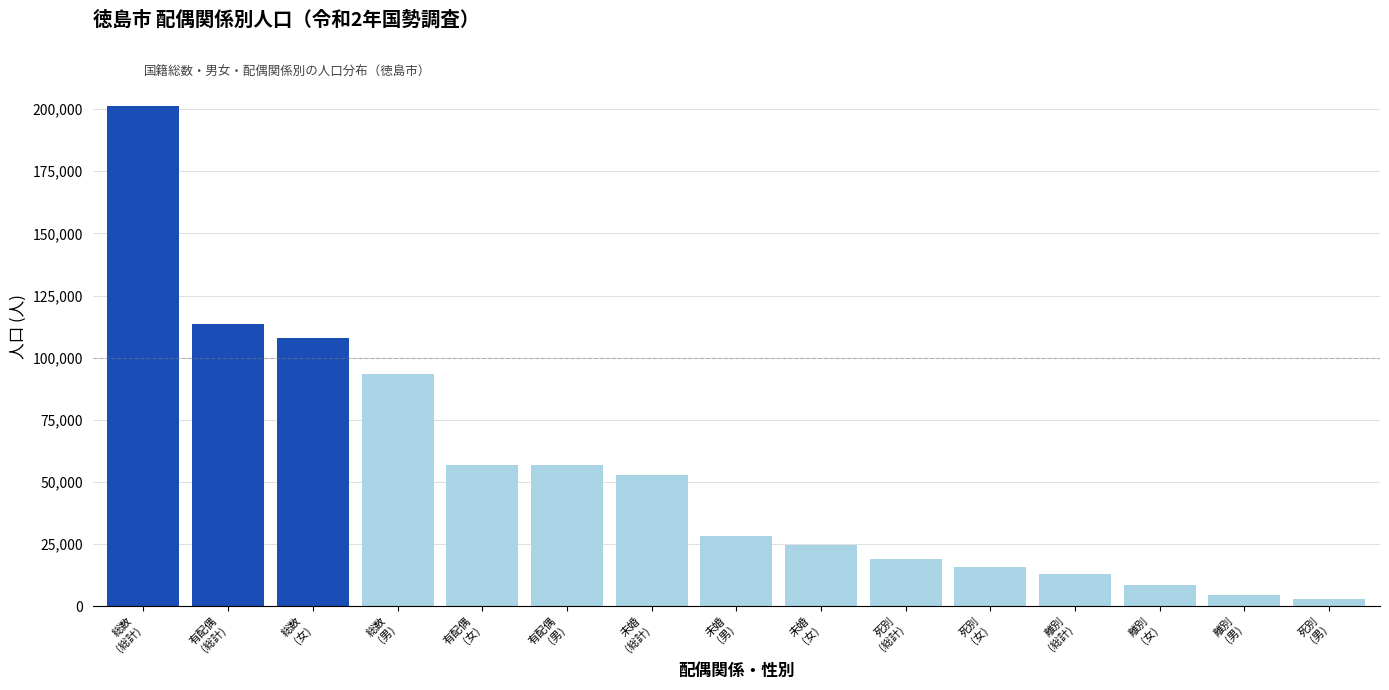

What is the change in value from 離別
(総計) to 死別
(男)?

-10019